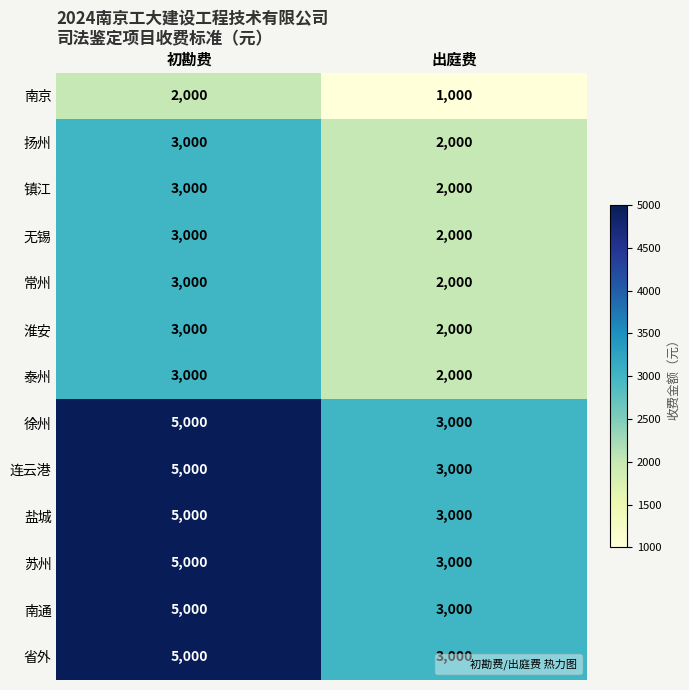

At which label does 镇江 reach its peak?

初勘费